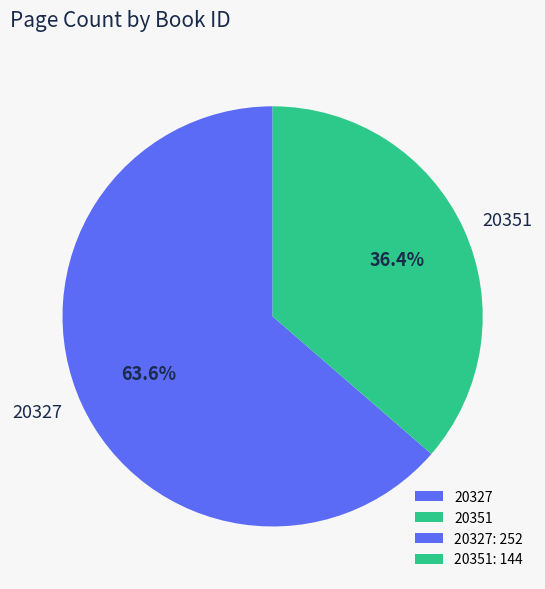

Combined, do 20351 and 20327 account for over 50%?

Yes